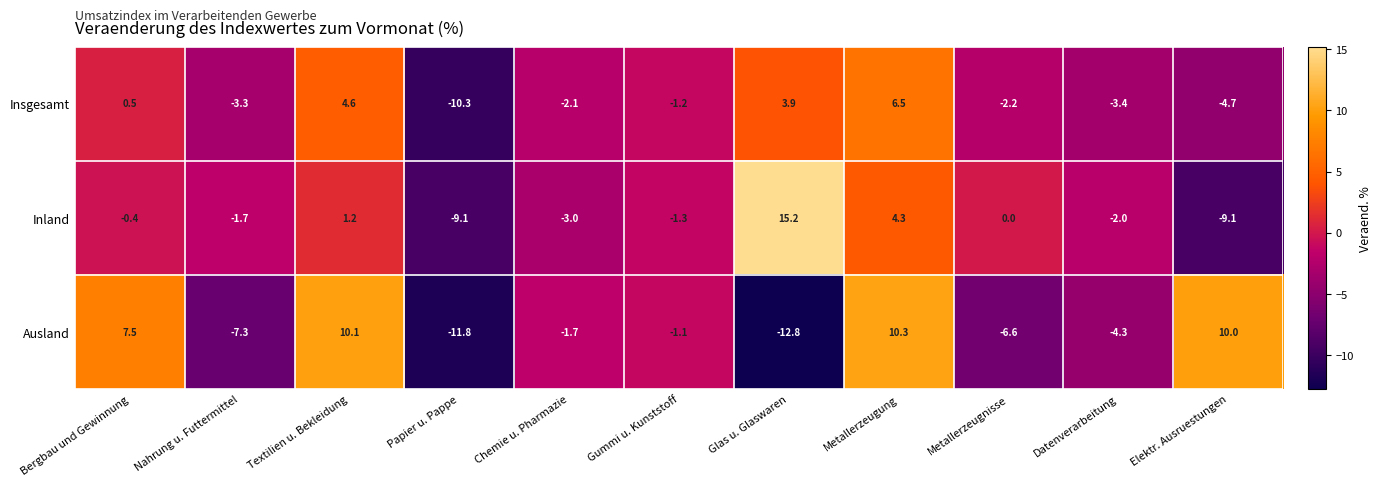

True or false: Inland has a value of -2.0 at Datenverarbeitung.

True